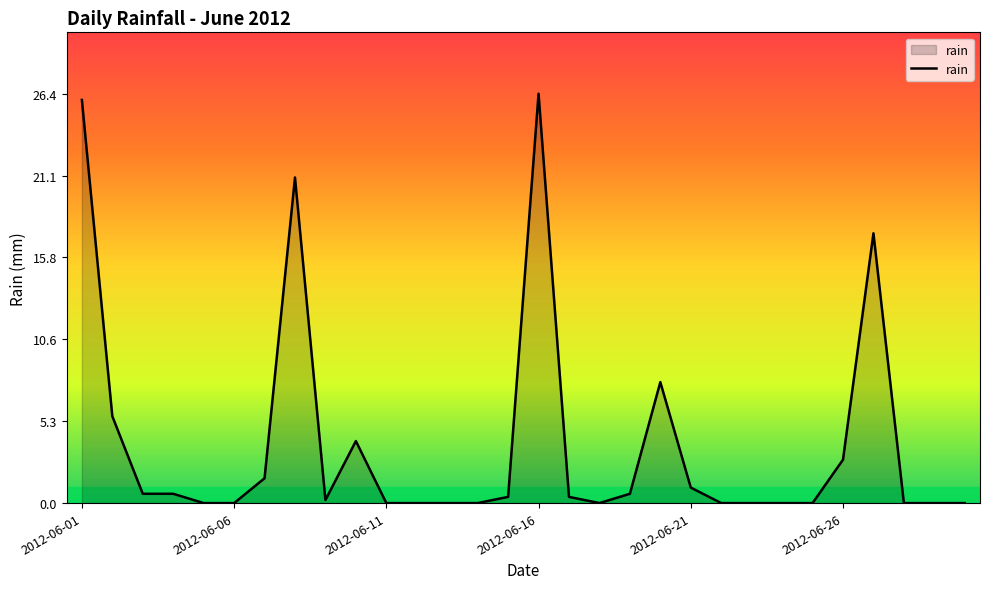

What is the difference between the maximum and minimum values?

26.4